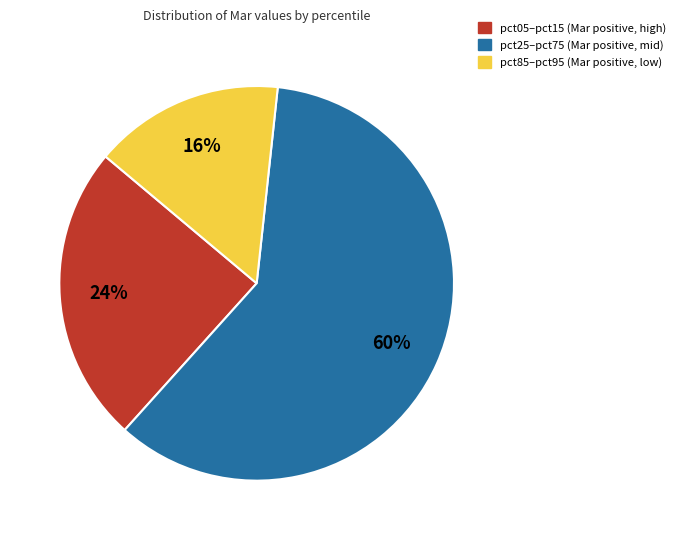

How many slices are in this pie chart?

3